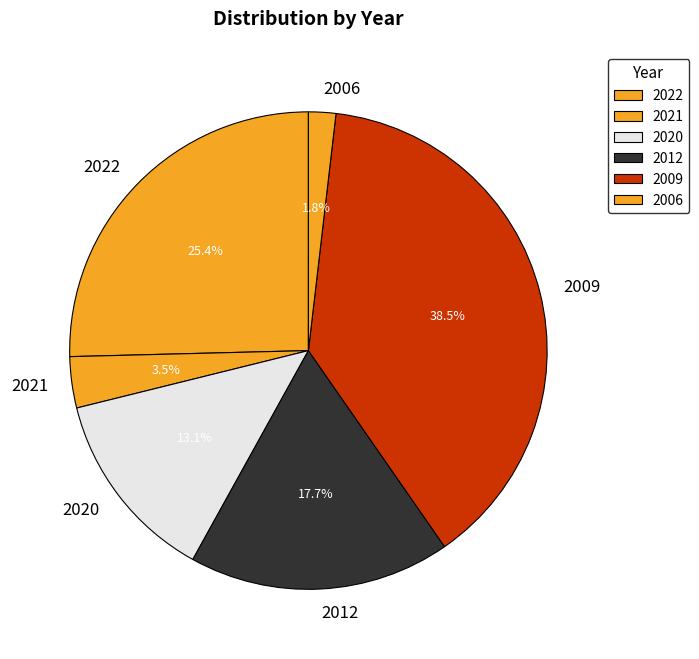

Count the number of slices in the pie.

6